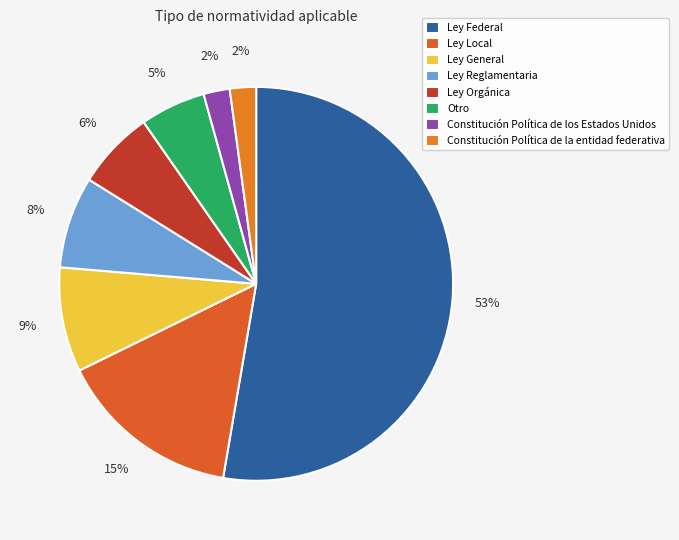

Which category has the smallest portion of the pie?

Constitución Política de los Estados Unidos